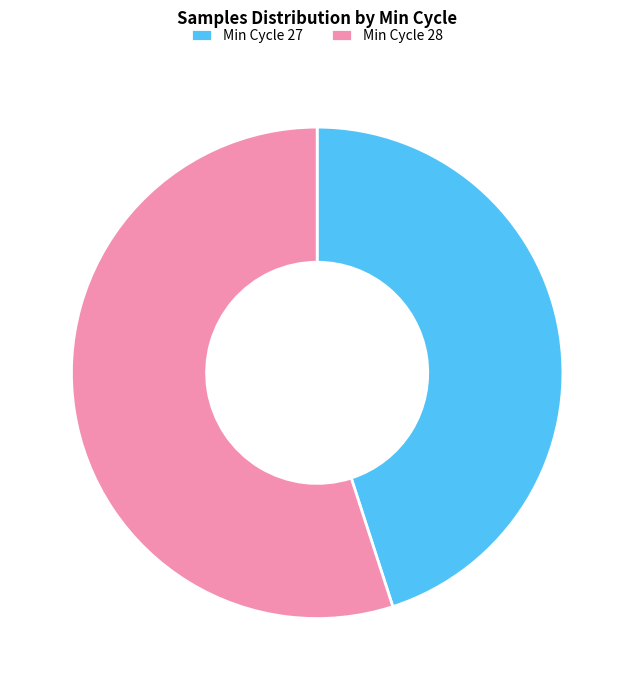

Between Min Cycle 27 and Min Cycle 28, which is larger?

Min Cycle 28